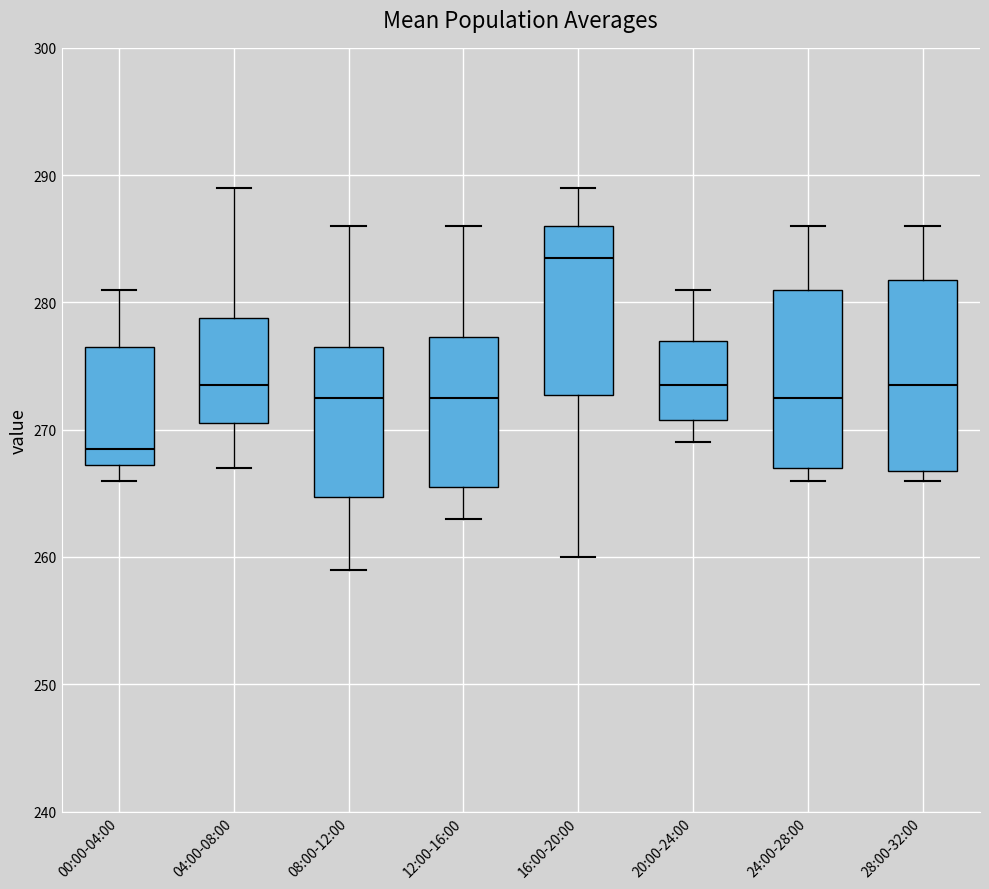

Where does the median line of the box for 00:00-04:00 sit on the y-axis? The values are not printed on the chart, so give them approximately, as read against the axis.

269